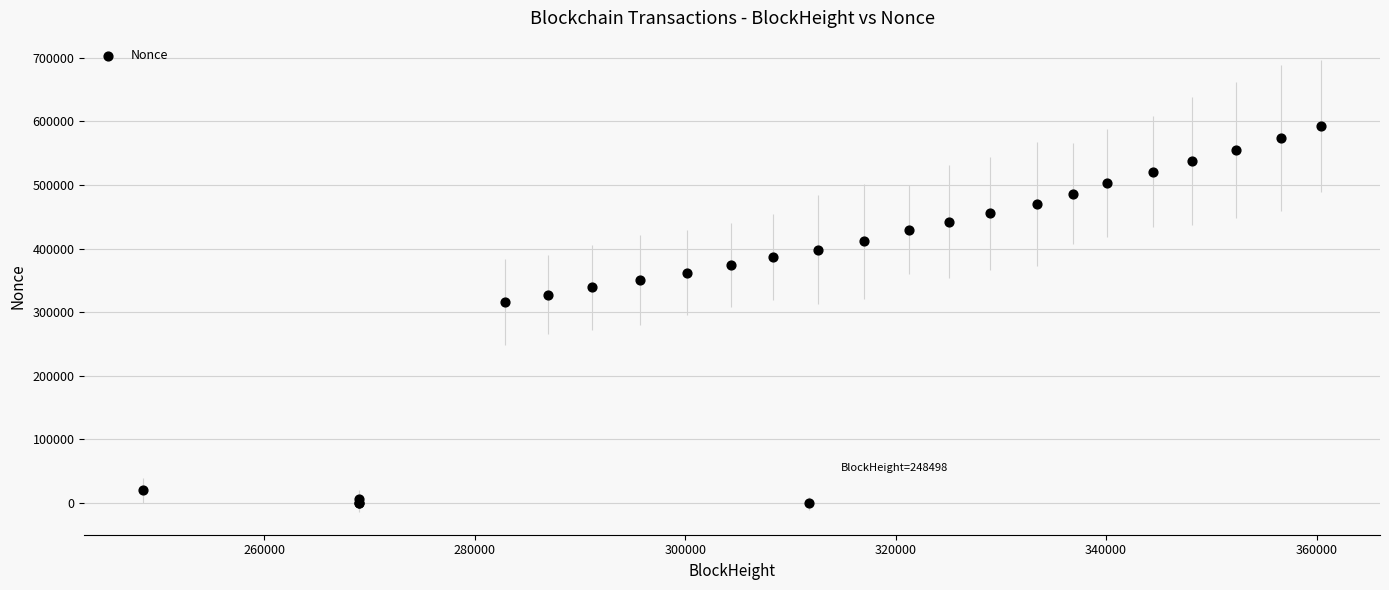

What Y value in the scatter plot is closest to 296212?

316066